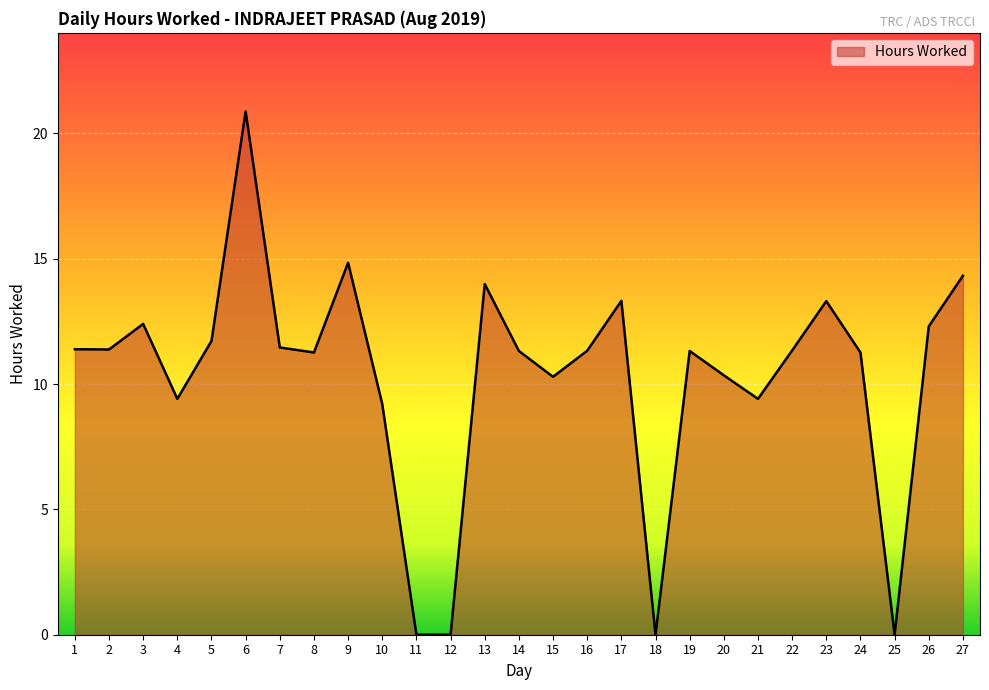

How many lines are shown in the chart?

1